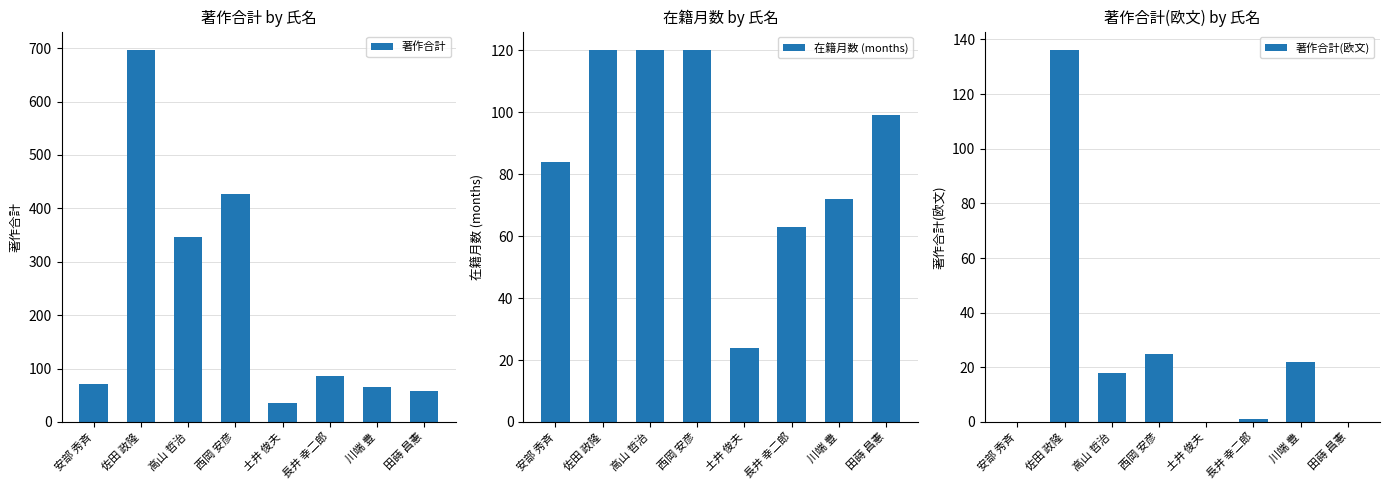

What is the sum of all 在籍月数 (months) values?

702